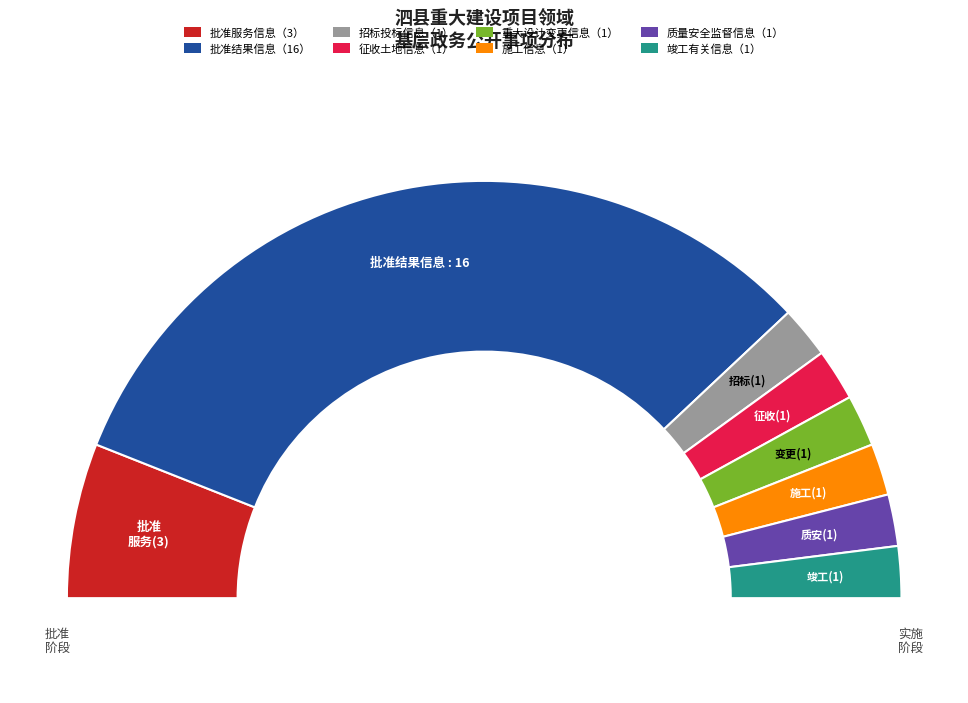

Which category accounts for the majority?

批准结果信息